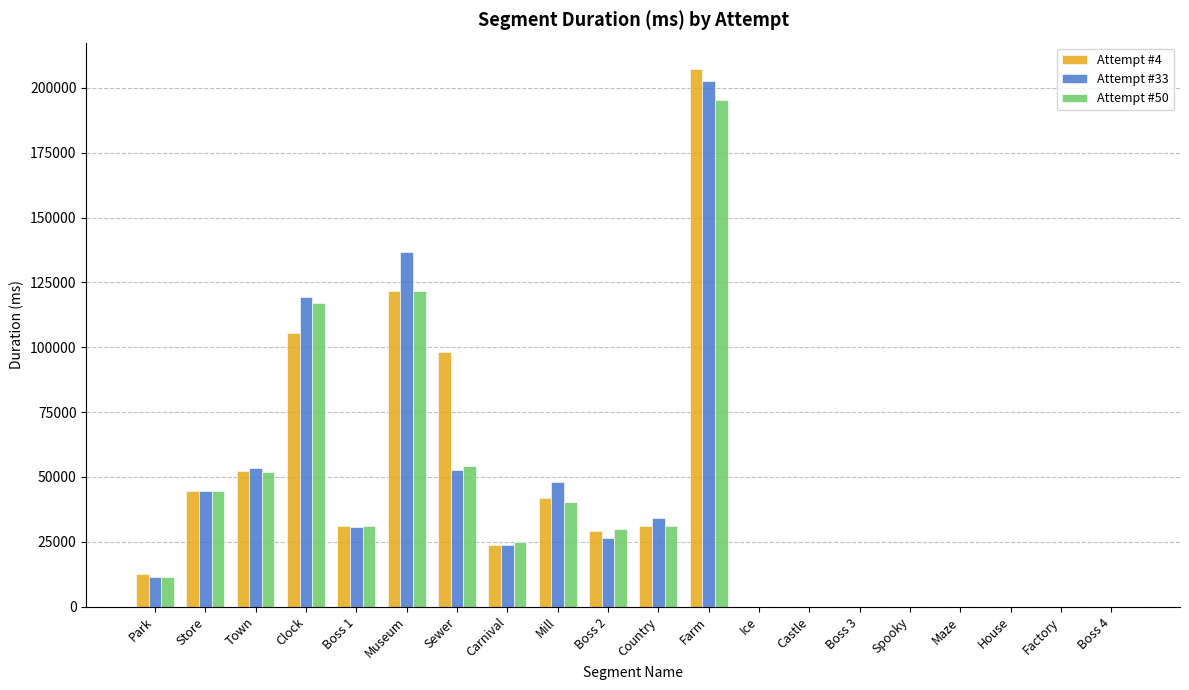

Are the bars horizontal?

No